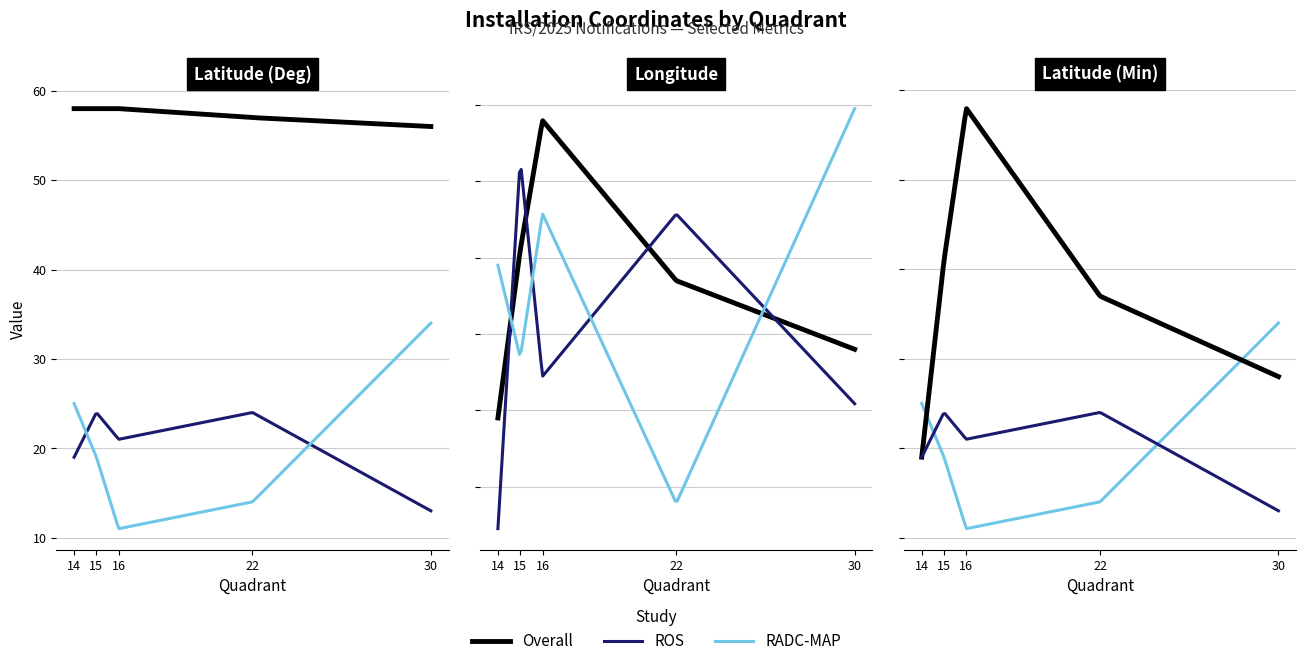

Which category has the lowest value in the Longitude (Sec) series?

14